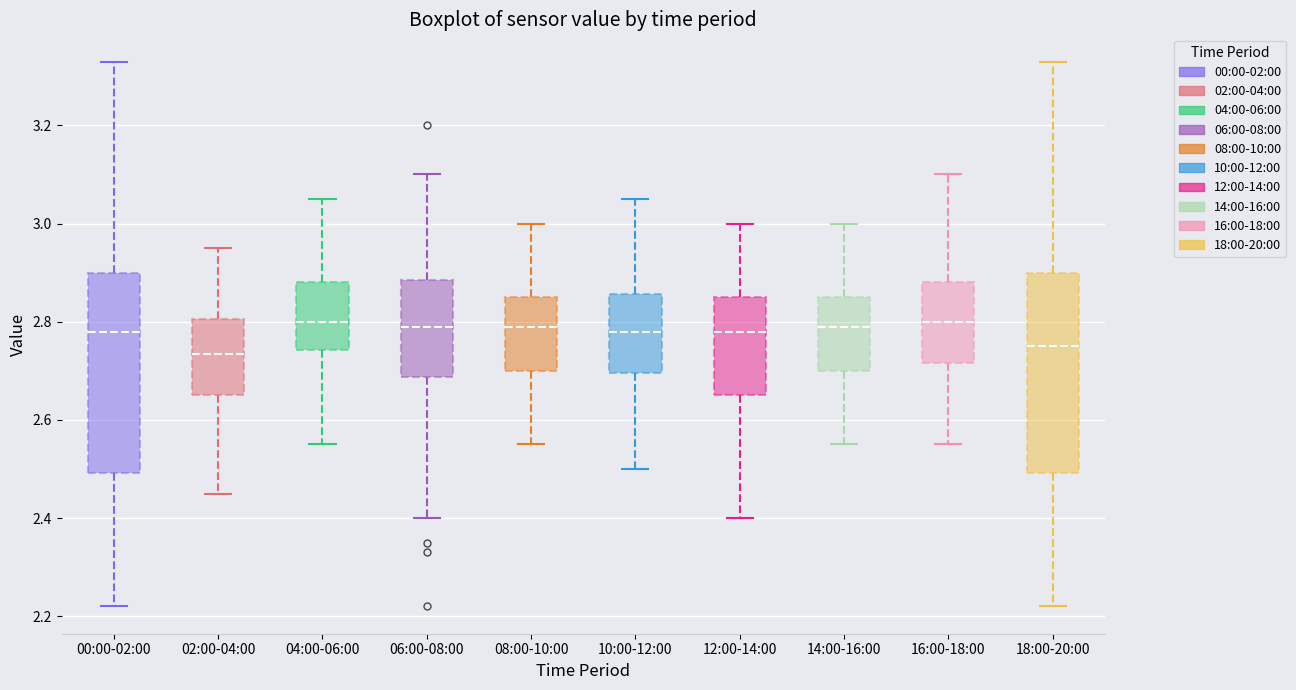

Reading left to right, read every box against the y-axis: the position of its median line, the range the box covers, and the ends of its whiskers. The values are not printed on the chart, so give them approximately, as read against the axis.

00:00-02:00: median 2.78, box 2.50 to 2.90, whiskers 2.22 to 3.34
02:00-04:00: median 2.74, box 2.66 to 2.80, whiskers 2.46 to 2.96
04:00-06:00: median 2.80, box 2.74 to 2.88, whiskers 2.56 to 3.06
06:00-08:00: median 2.80, box 2.68 to 2.88, whiskers 2.40 to 3.10
08:00-10:00: median 2.80, box 2.70 to 2.86, whiskers 2.56 to 3.00
10:00-12:00: median 2.78, box 2.70 to 2.86, whiskers 2.50 to 3.06
12:00-14:00: median 2.78, box 2.66 to 2.86, whiskers 2.40 to 3.00
14:00-16:00: median 2.80, box 2.70 to 2.86, whiskers 2.56 to 3.00
16:00-18:00: median 2.80, box 2.72 to 2.88, whiskers 2.56 to 3.10
18:00-20:00: median 2.76, box 2.50 to 2.90, whiskers 2.22 to 3.34